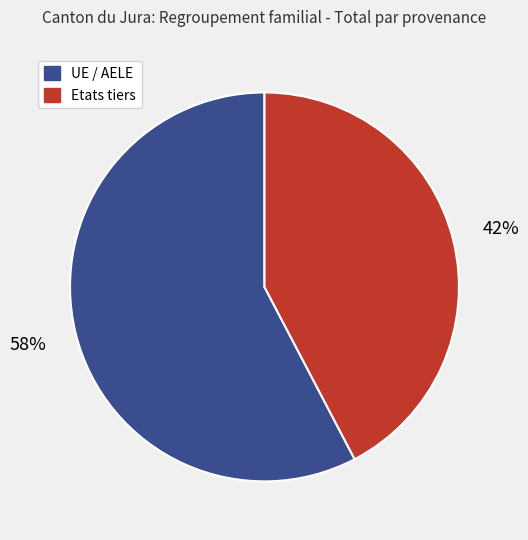

Approximately how many times larger is the value at UE / AELE compared to Etats tiers?

1.4